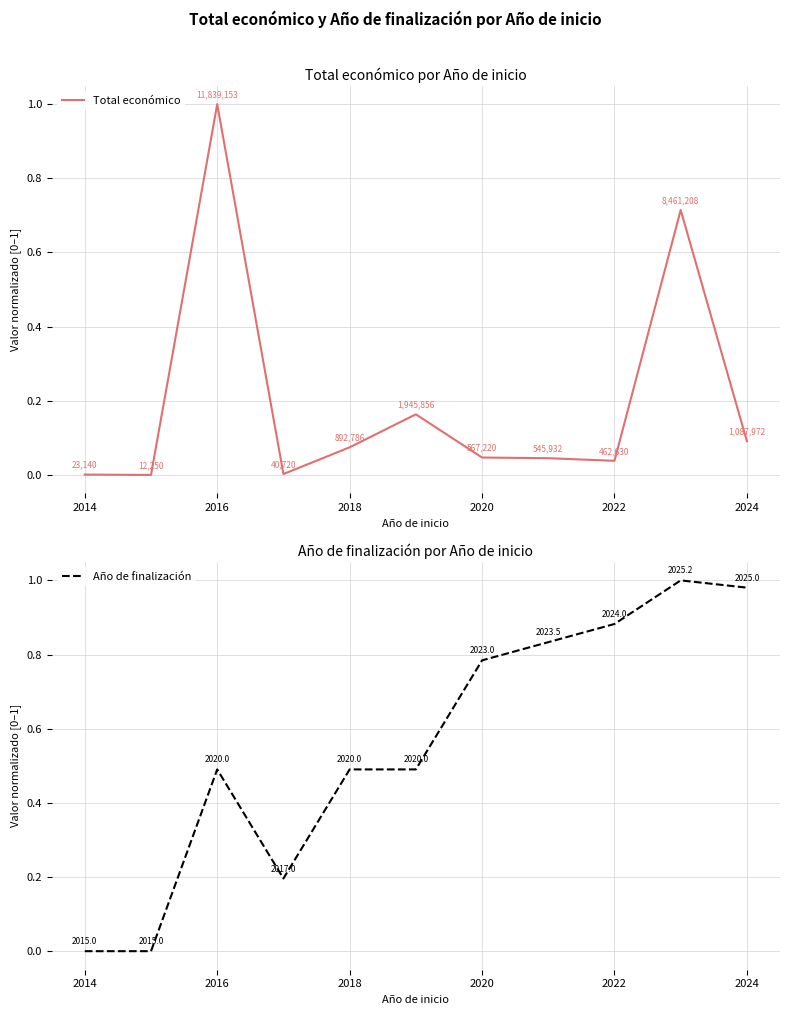

True or false: Total económico has more than 0 points higher than both neighbors.

True